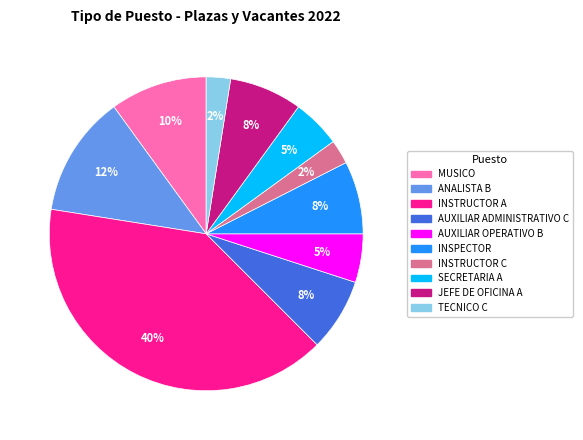

Does INSPECTOR represent more than half of the total?

No